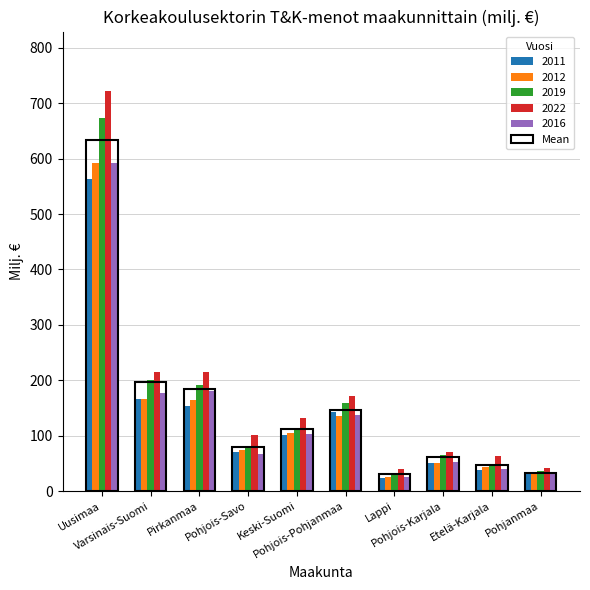

At which label does 2019 reach its peak?

Uusimaa